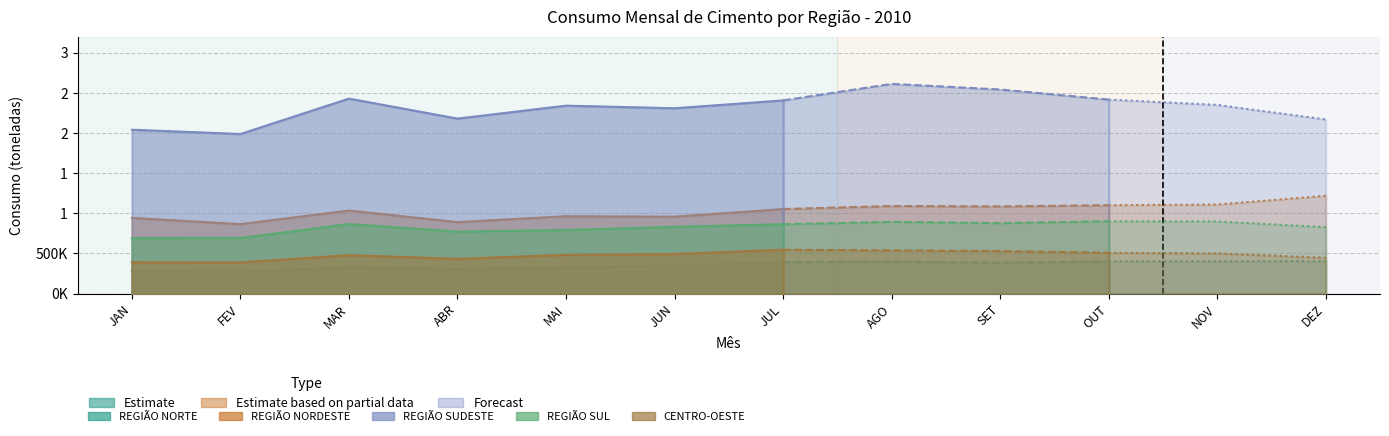

Which category has the lowest value across all series?

FEV